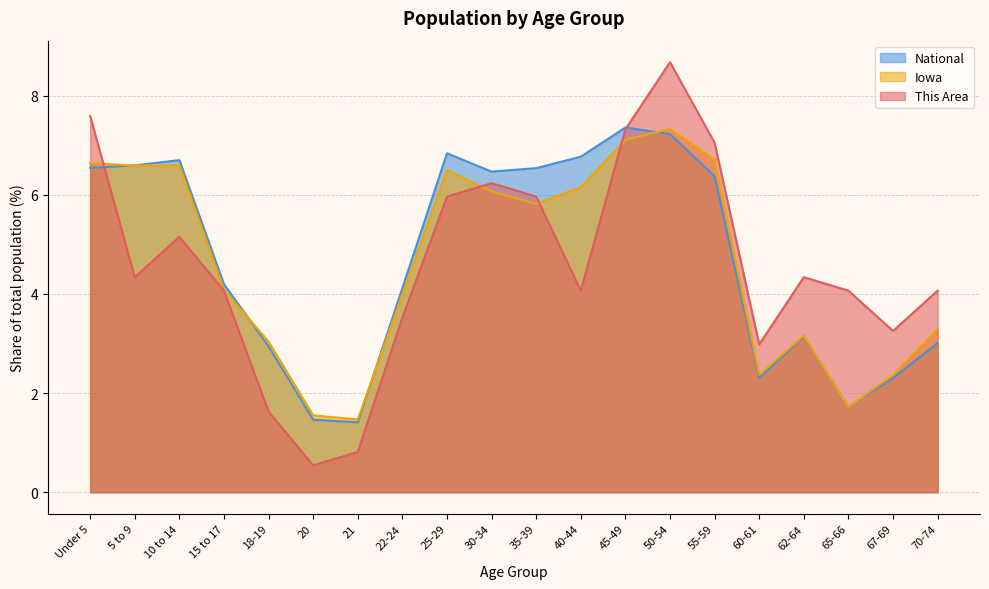

The Iowa series shows 1.7 at 30-34. True or false?

False